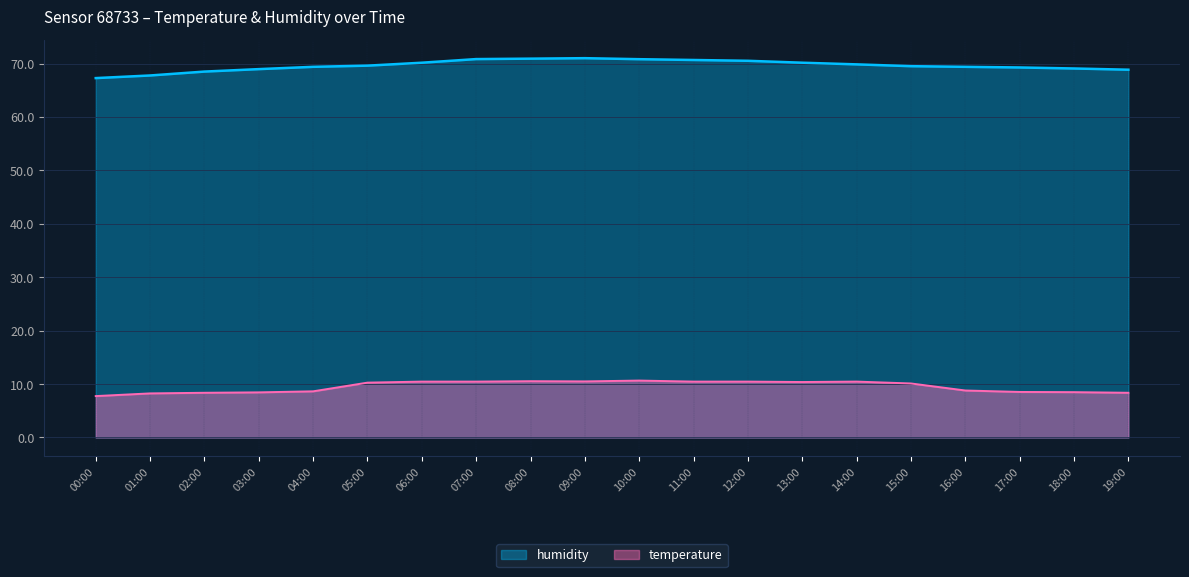

Rank the series by their average value, from lowest to highest.

temperature, humidity